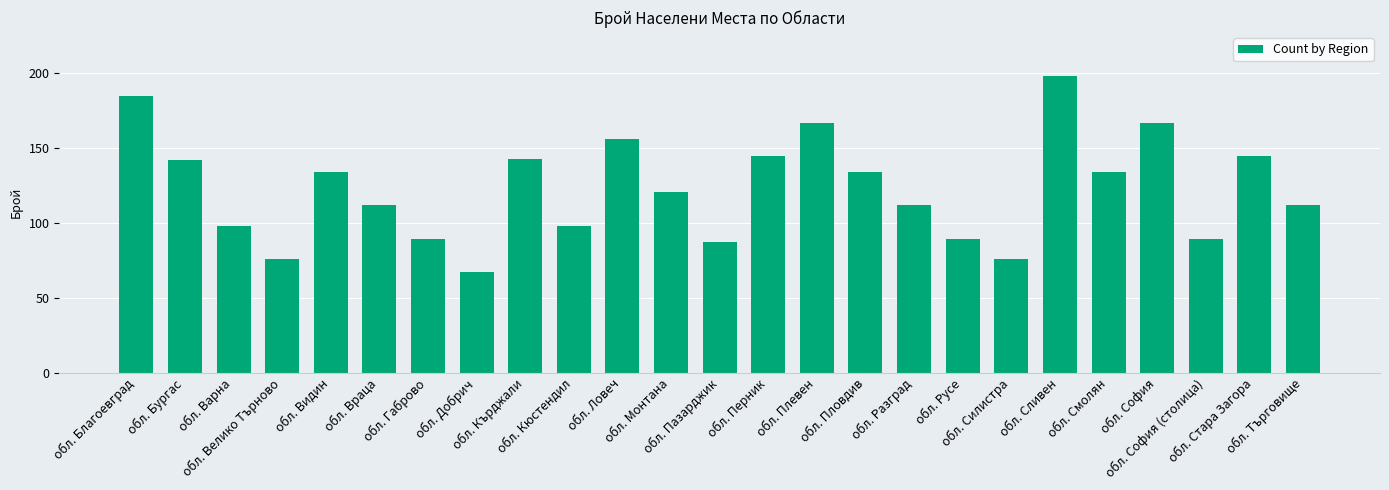

What is the smallest value displayed?

67